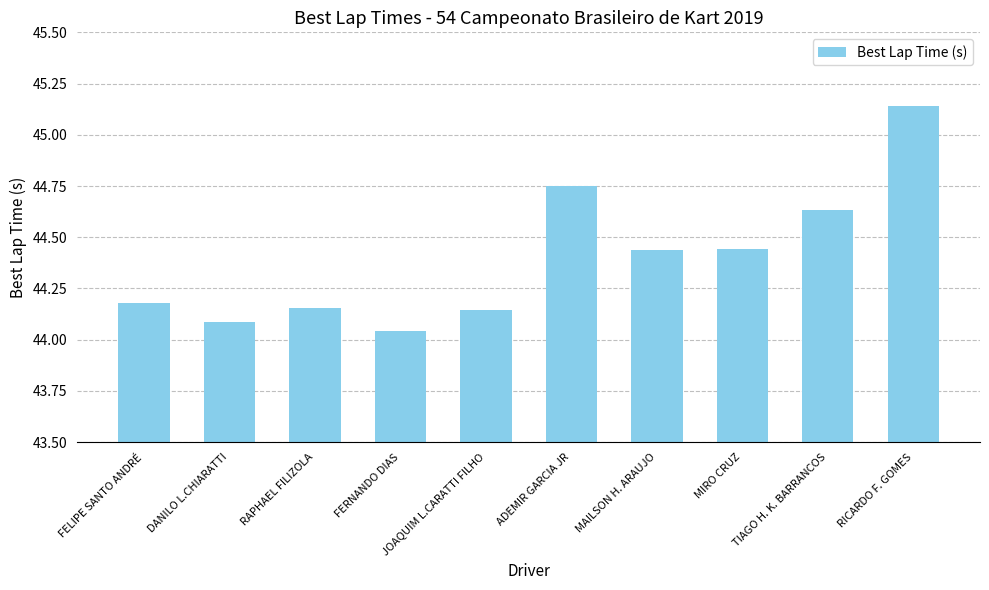

Count the number of categories in the chart.

10